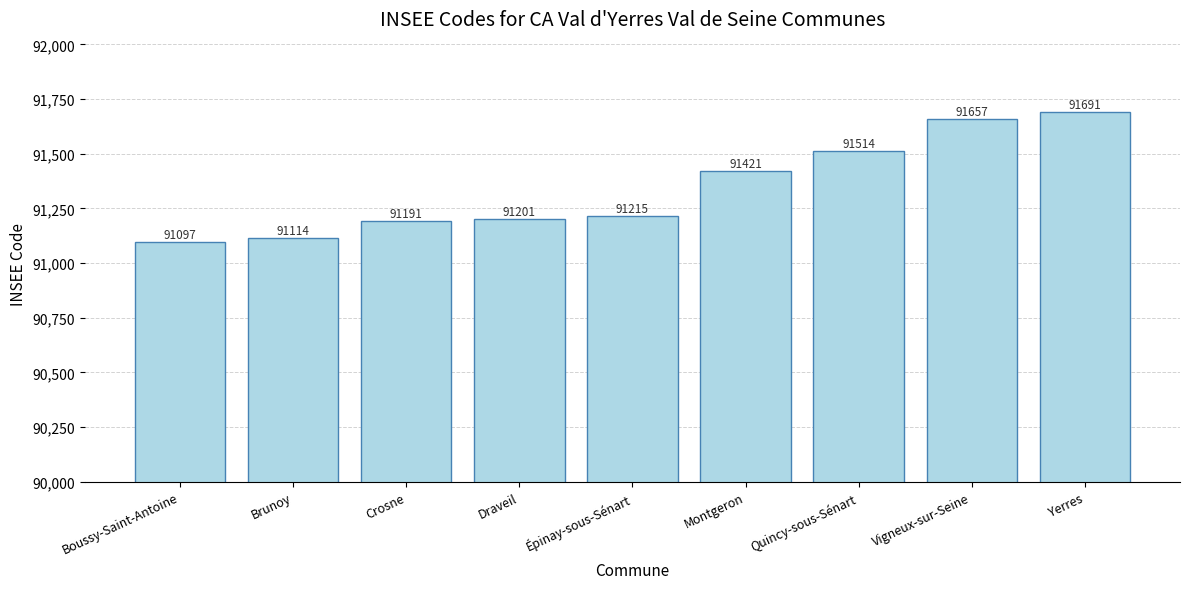

Count the number of data series in this chart.

1